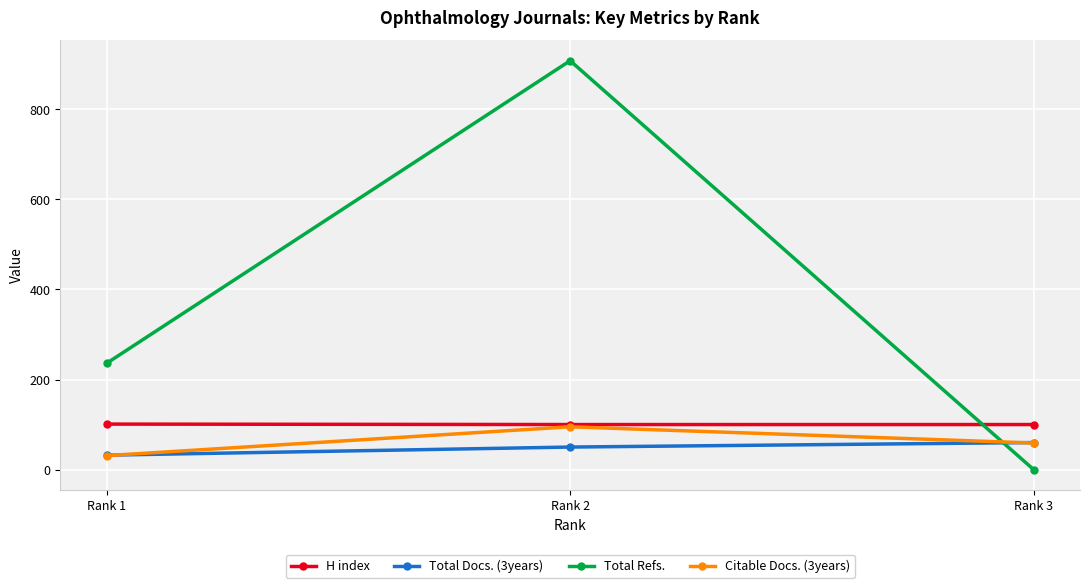

Which series has the largest total across all categories?

Total Refs.